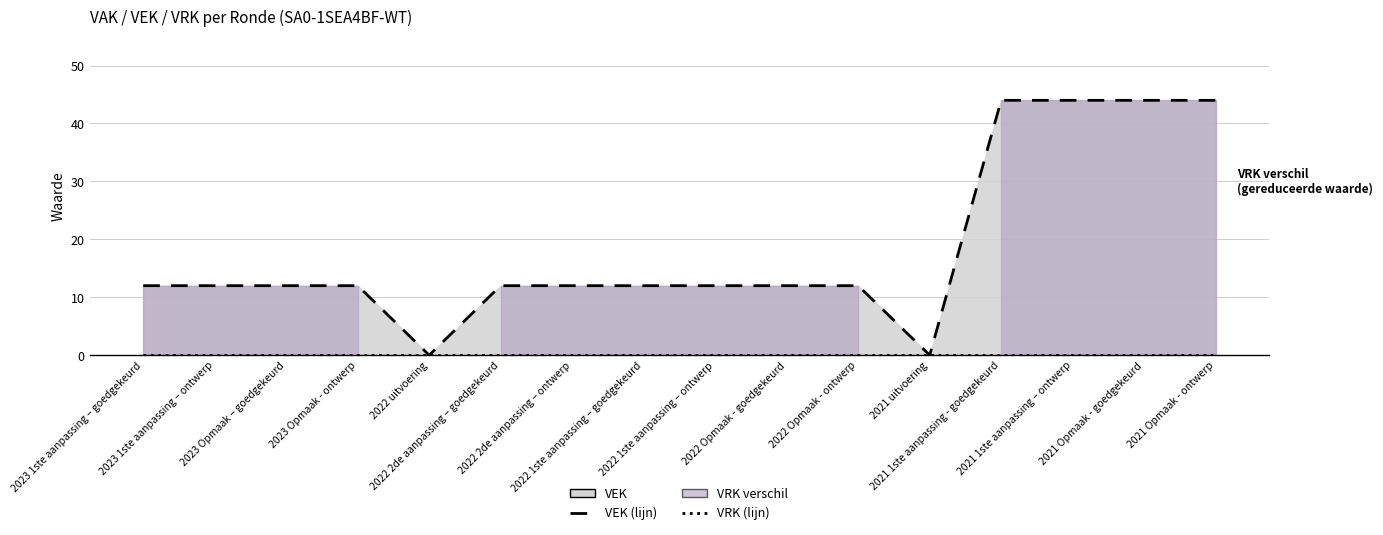

Reading left to right, transcribe all the data shown in this chart.

VEK (lijn): 12	12	12	12	0	12	12	12	12	12	12	0	44	44	44	44
VRK (lijn): 0	0	0	0	0	0	0	0	0	0	0	0	0	0	0	0